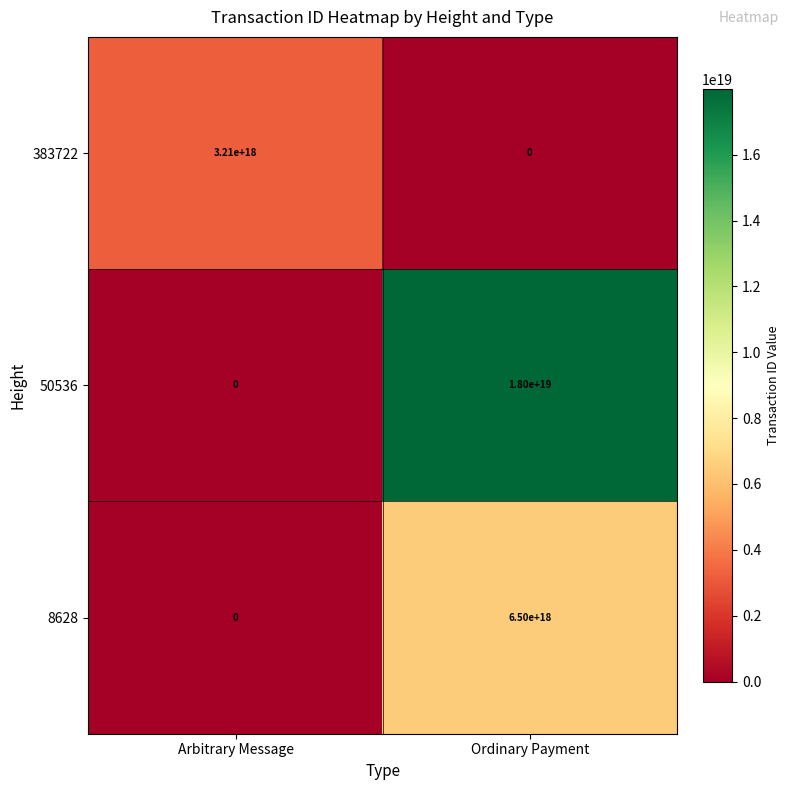

At which label is 383722 closest to 1605000000000000000?

Arbitrary Message